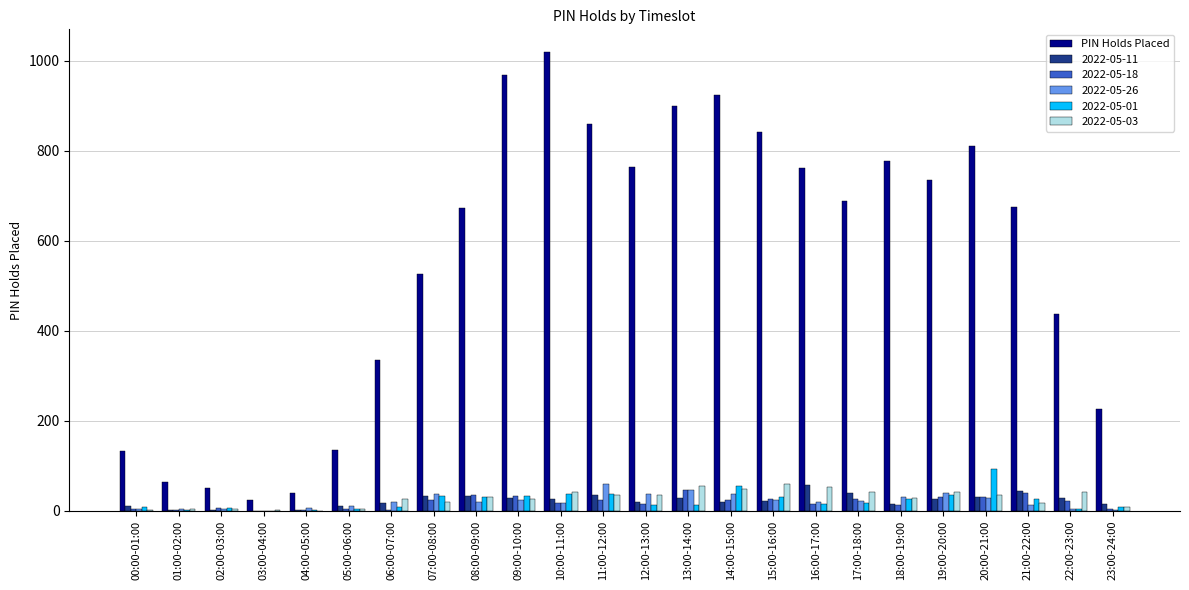

True or false: PIN Holds Placed has a value of 1268 at 13:00-14:00.

False